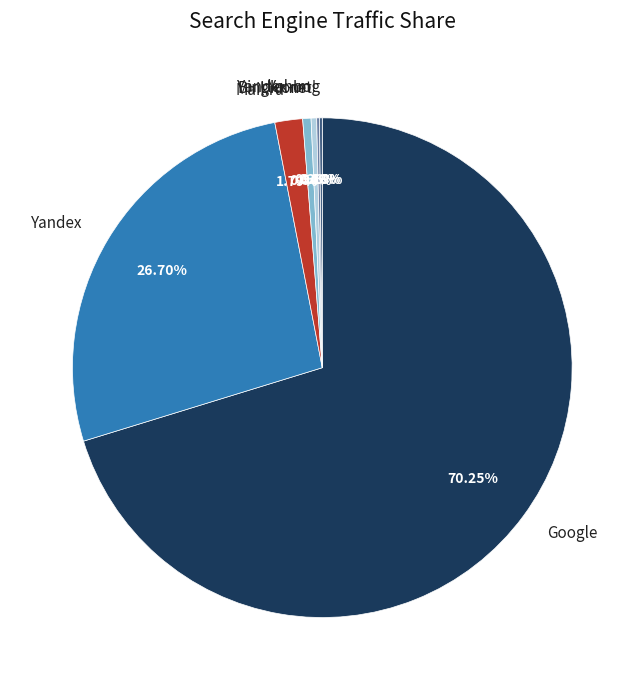

What is the ratio of the value at Bing.com to the value at Mail.ru?

0.3